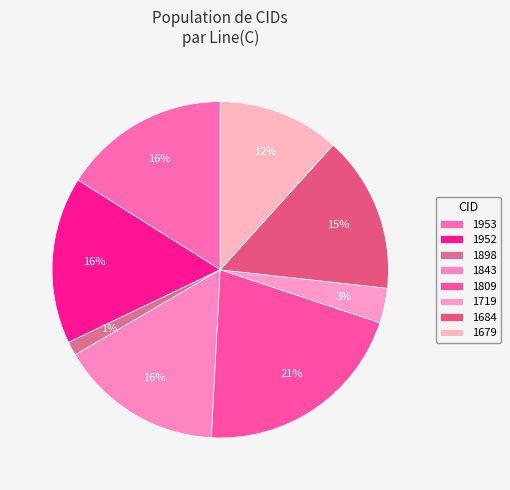

Count the number of slices in the pie.

8